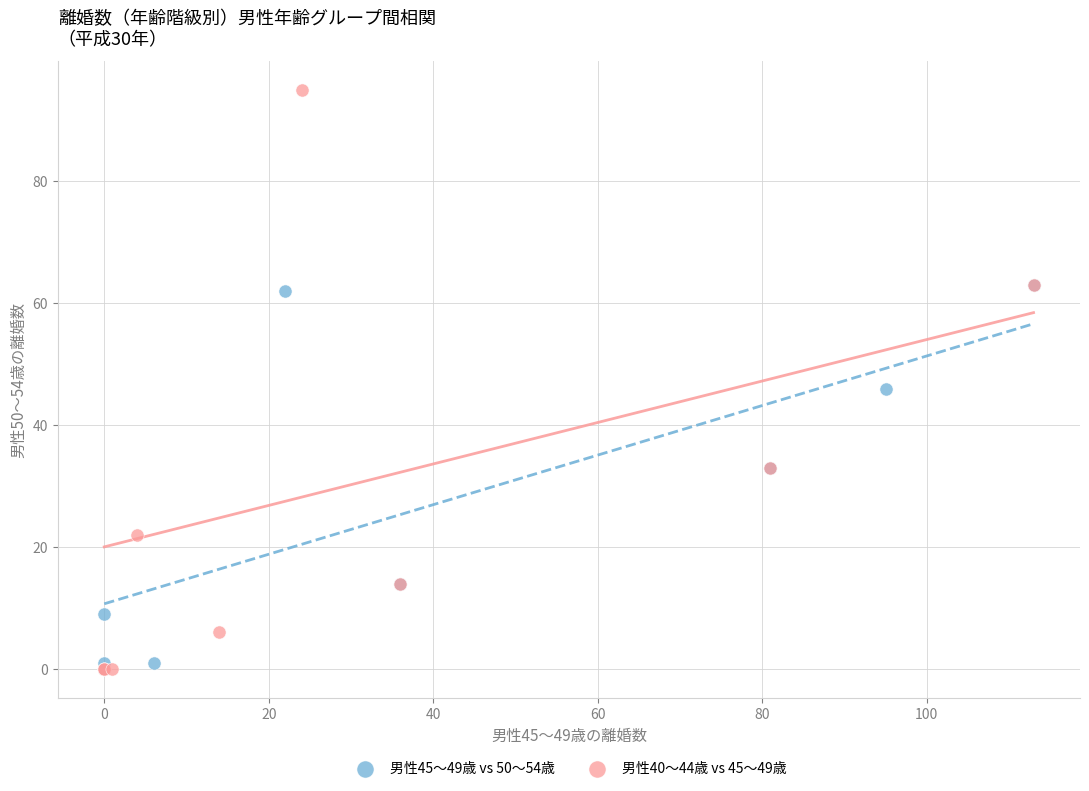

Which series reaches the maximum Y coordinate?

男性40～44歳 vs 45～49歳